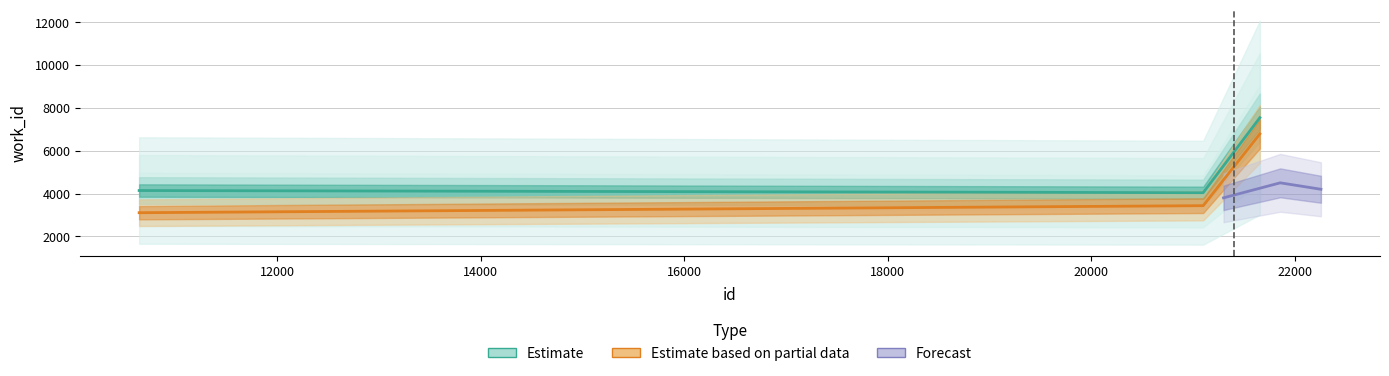

What is the approximate value at 10644, to the nearest 100?

4100